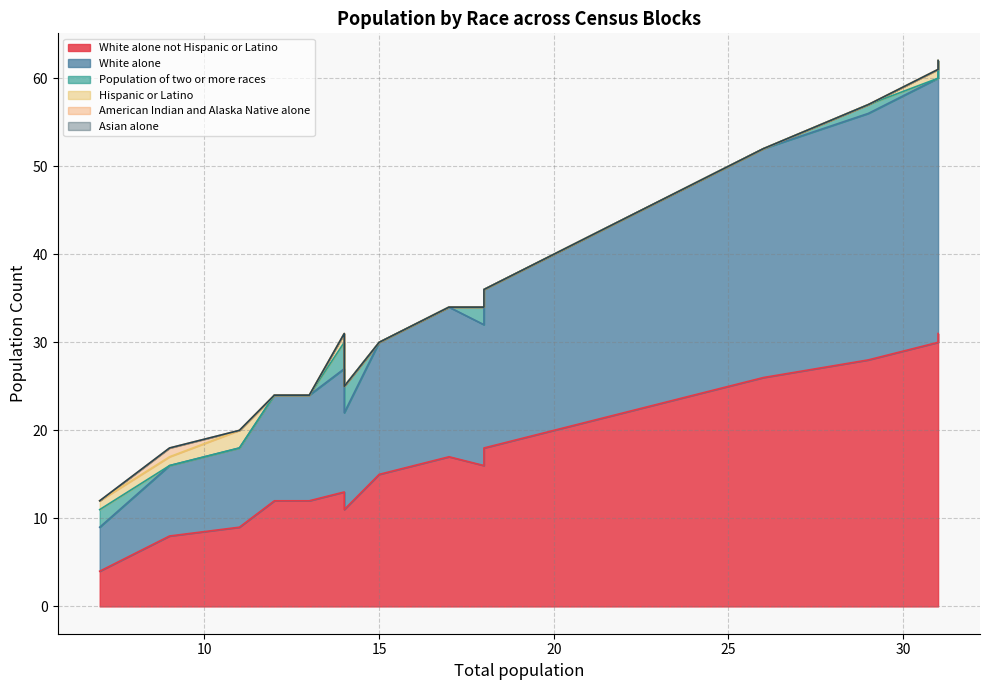

True or false: Asian alone and White alone not Hispanic or Latino intersect in this chart.

False